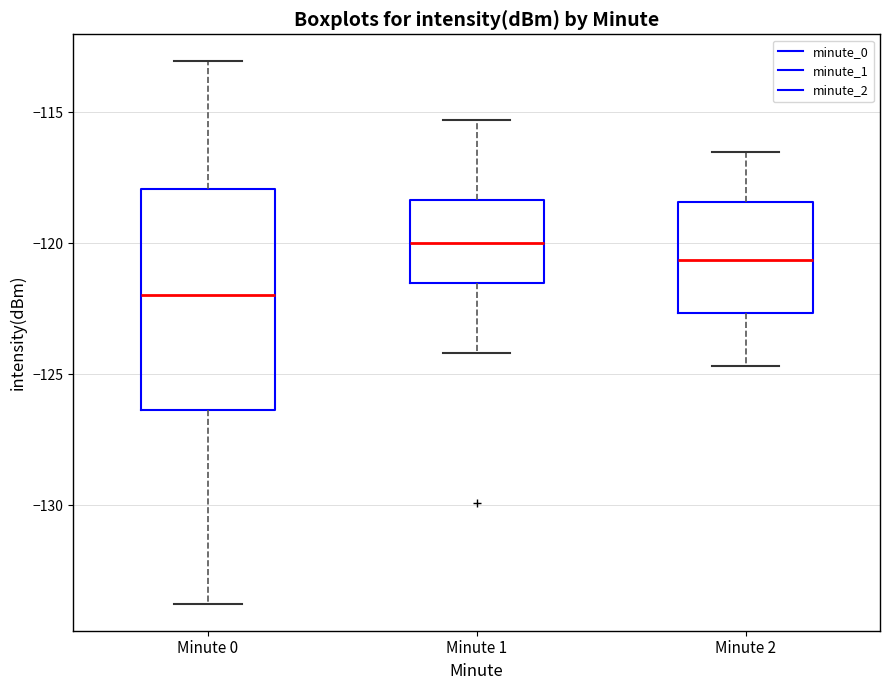

Which box has the lowest median line?

Minute 0